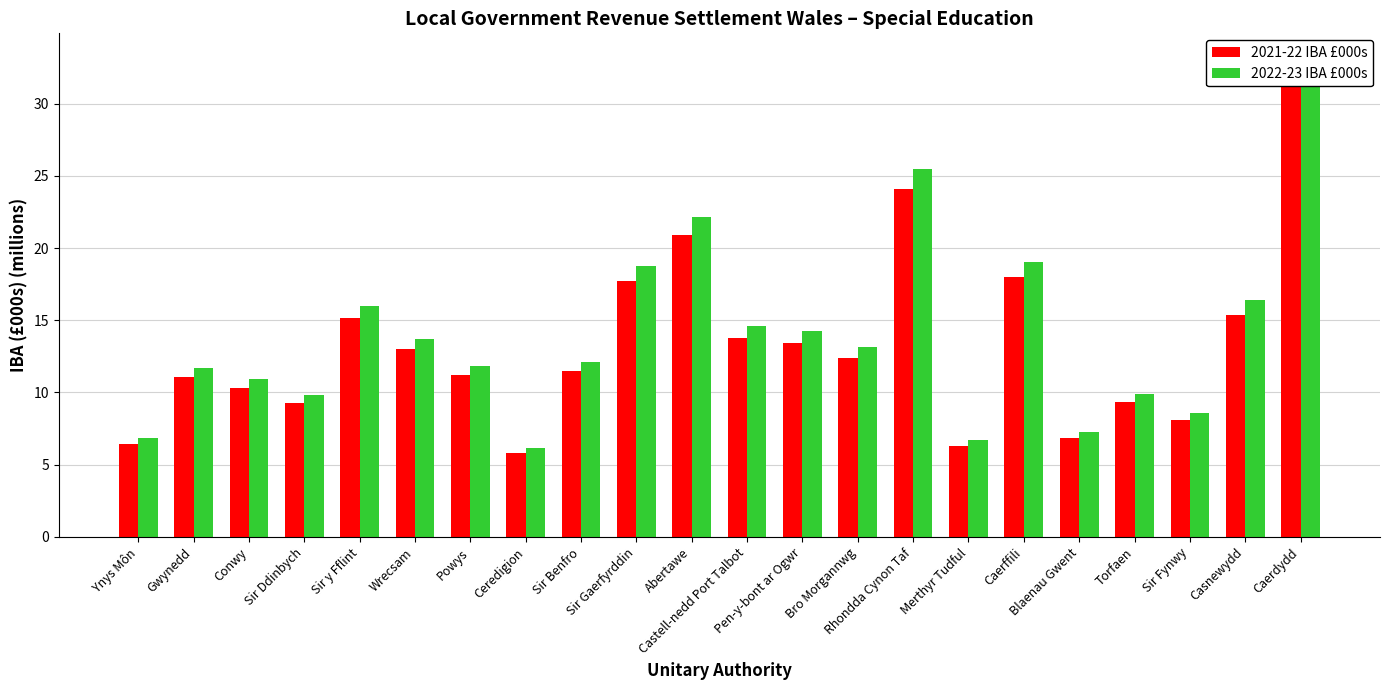

The value of 2022-23 IBA £000s at Merthyr Tudful is 6.7. True or false?

True